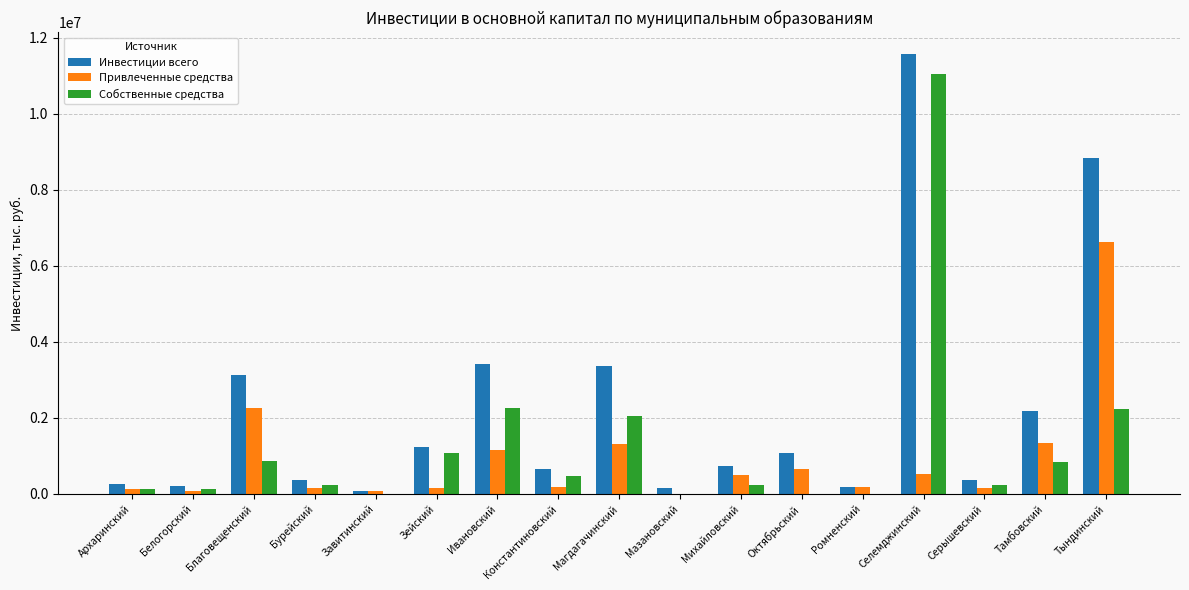

What is the maximum value for Привлеченные средства?

6622708